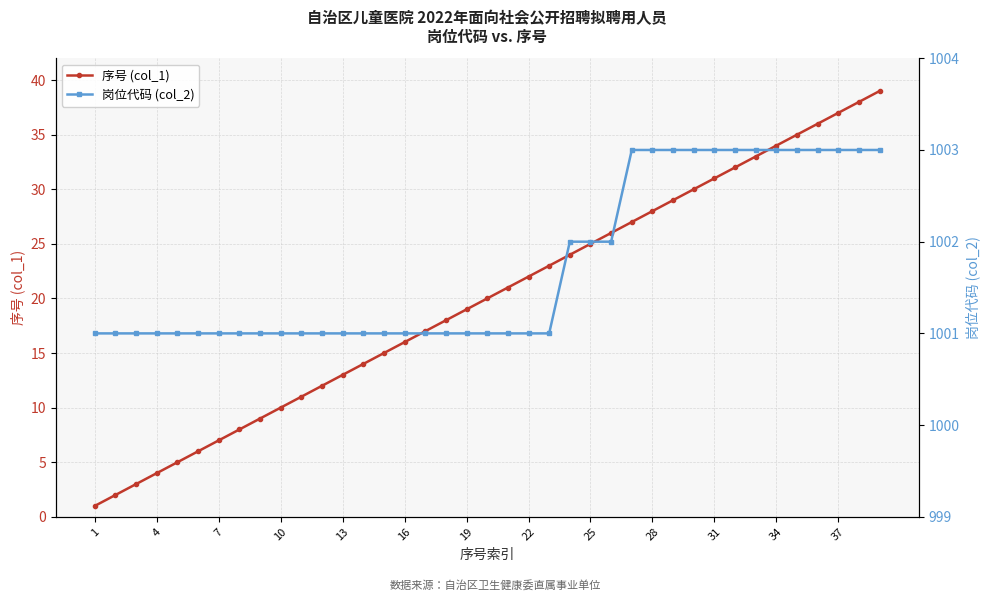

True or false: 序号 (col_1) has more than 2 interior local peaks.

False